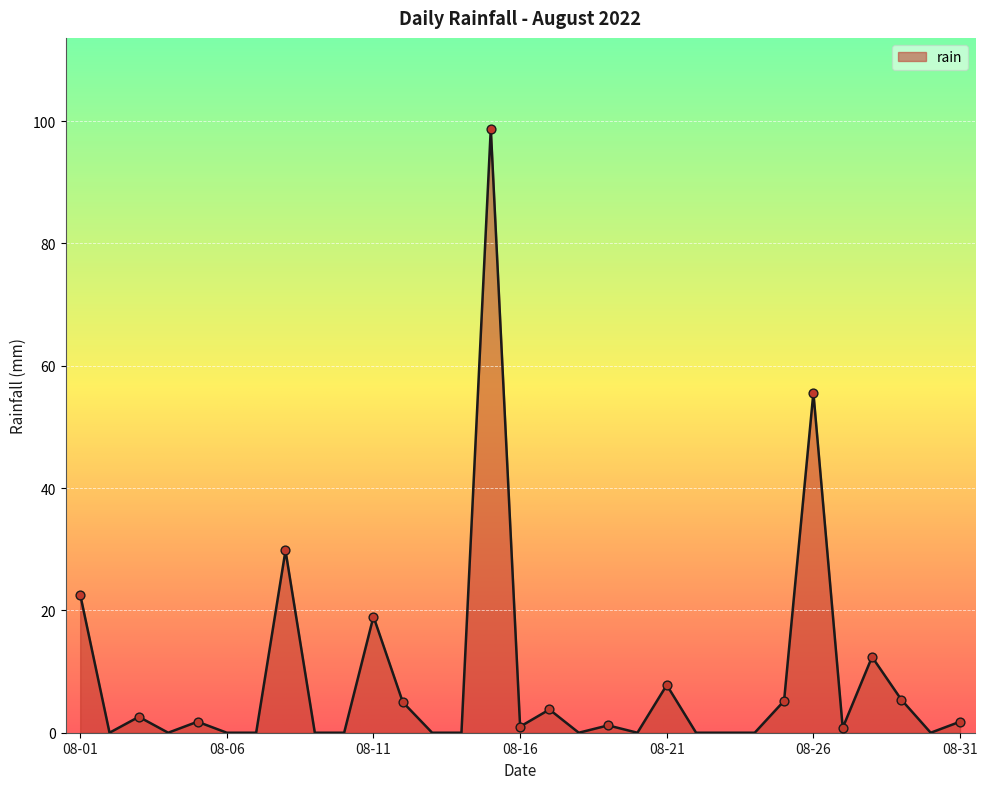

What is the difference between the maximum and minimum values?

98.8